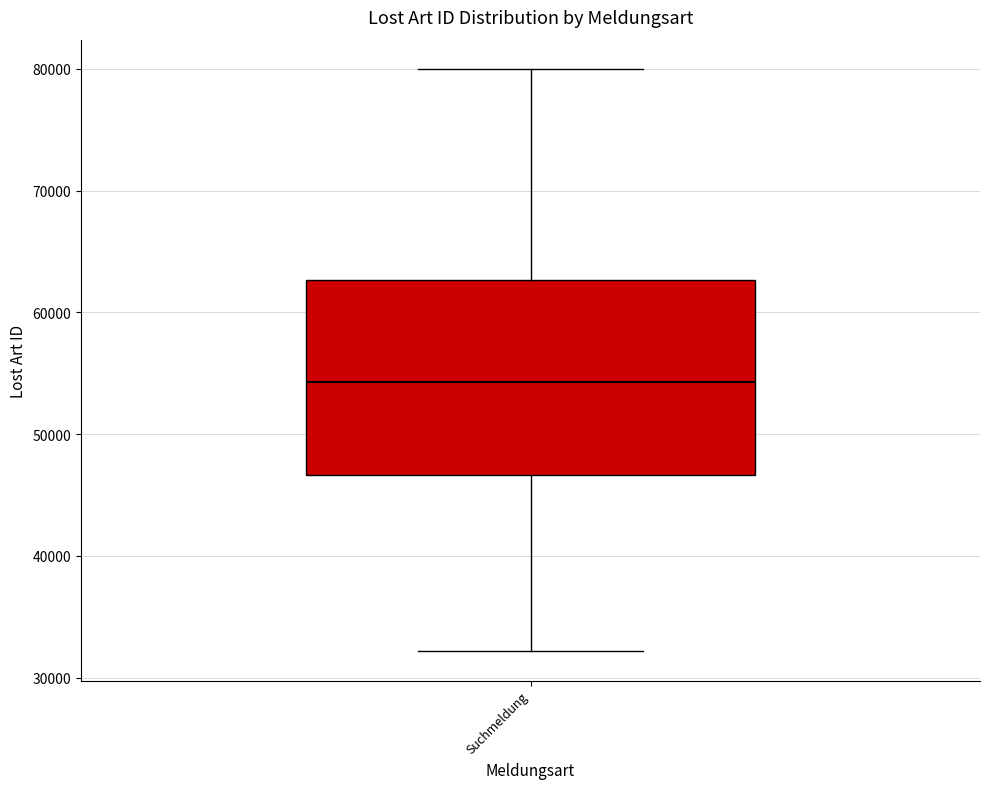

Where does the lower whisker of the box for Suchmeldung end on the y-axis? The values are not printed on the chart, so give them approximately, as read against the axis.

32000